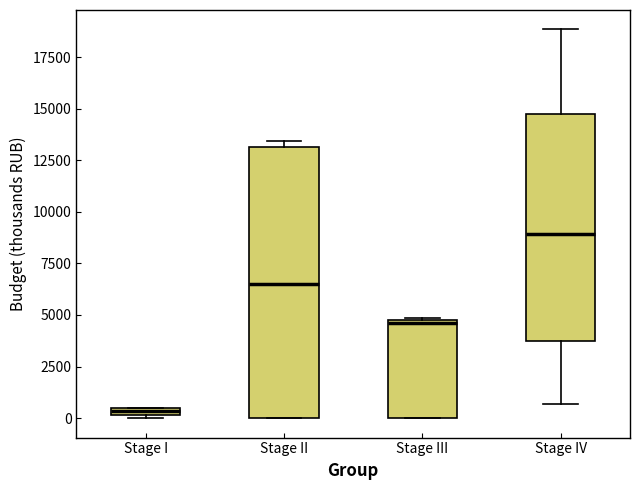

Which box's median line is the highest?

Stage IV